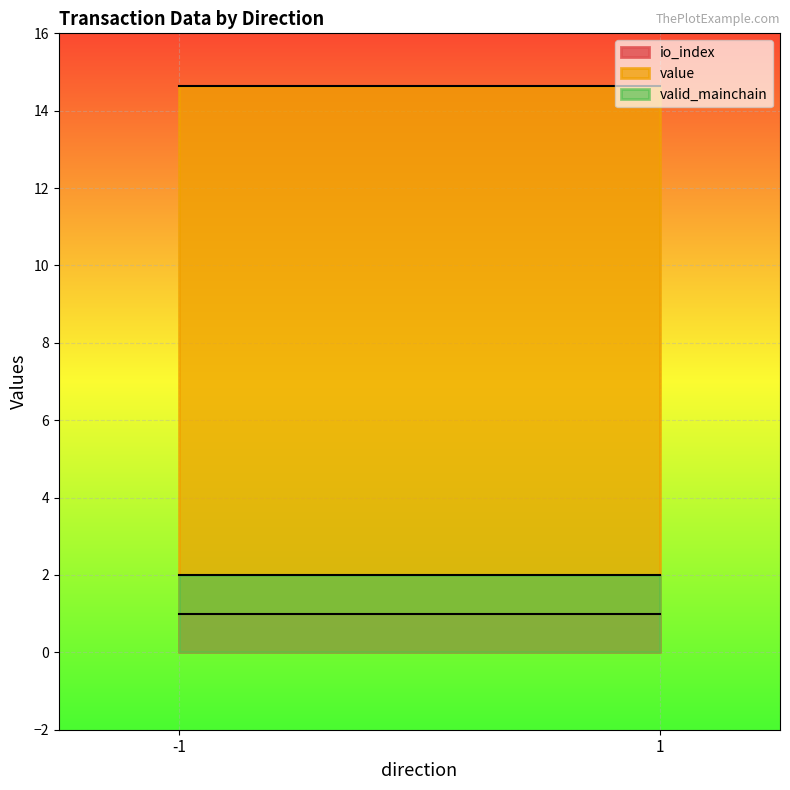

At -1, list the series in order from smallest to largest.

io_index, valid_mainchain, value